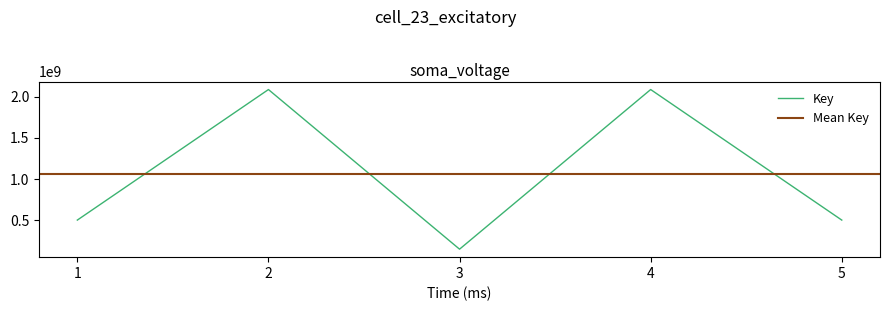

What is the change in value from 2 to 5?

-1582988523